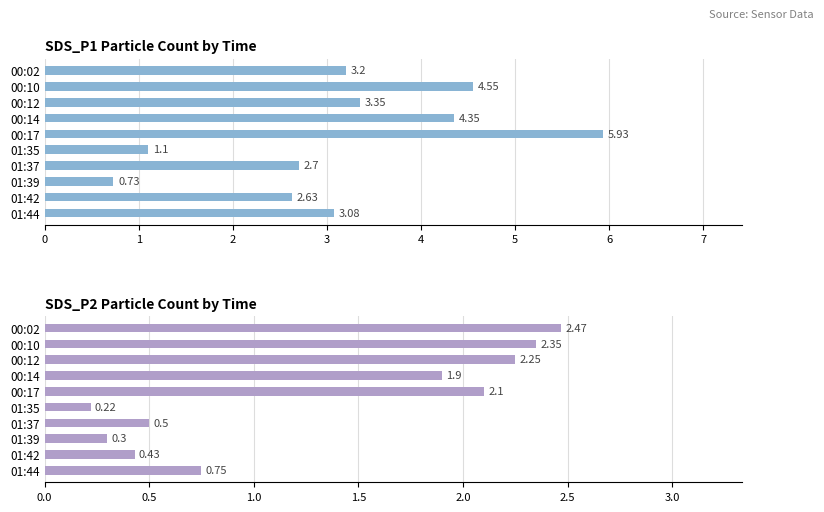

Is it true that SDS_P2 equals 1.1 at 00:12?

False